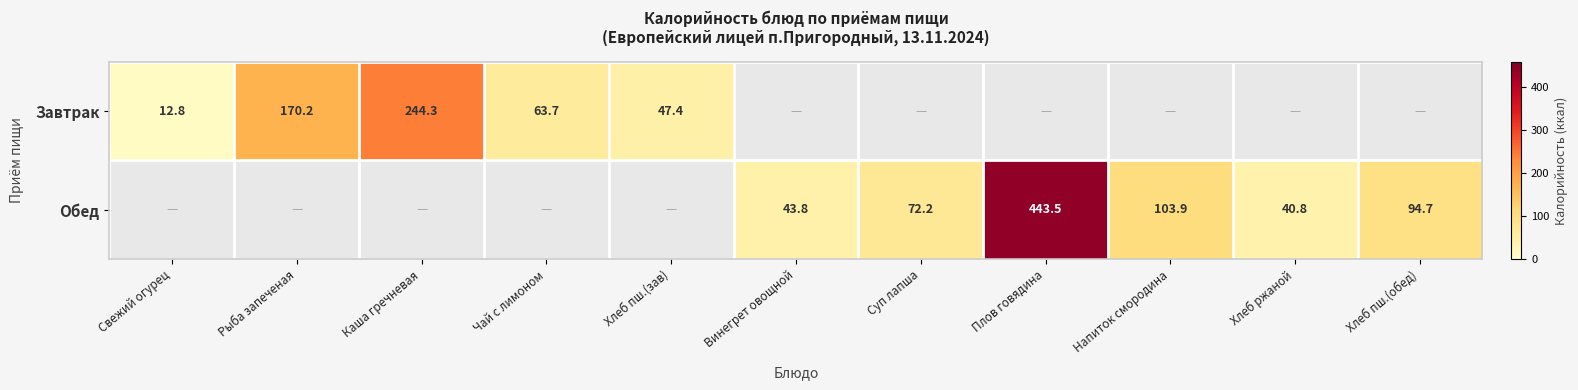

True or false: Завтрак has a value of 29.0 at Хлеб пш.(зав).

False